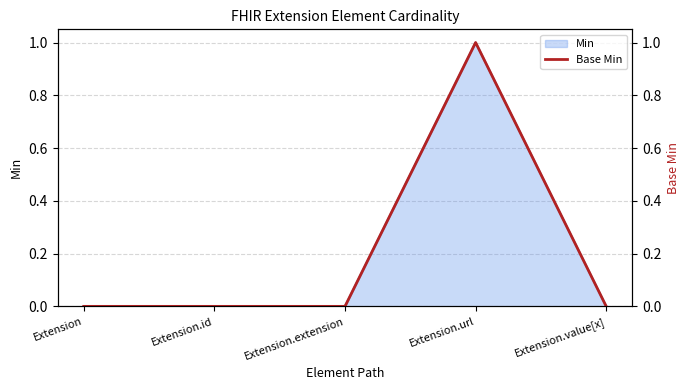

What is the greatest value displayed?

1